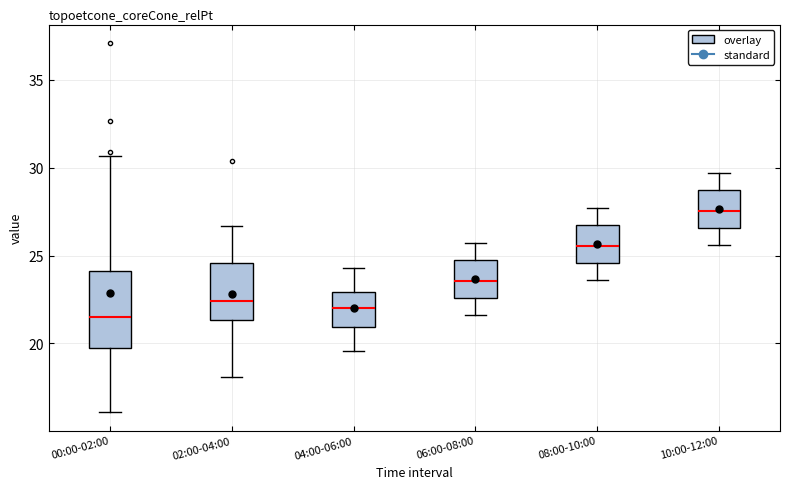

Where does the lower whisker of the box for 06:00-08:00 end on the y-axis? The values are not printed on the chart, so give them approximately, as read against the axis.

21.5